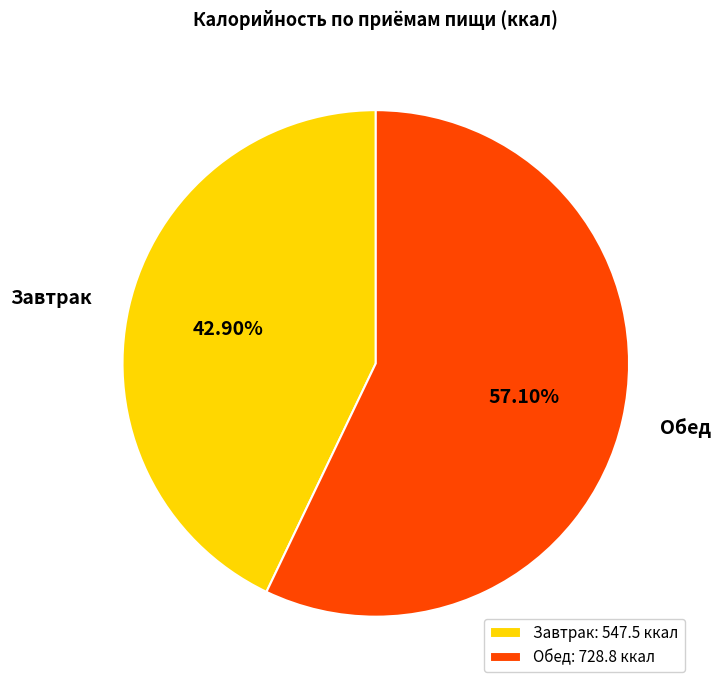

Between Завтрак and Обед, which is larger?

Обед